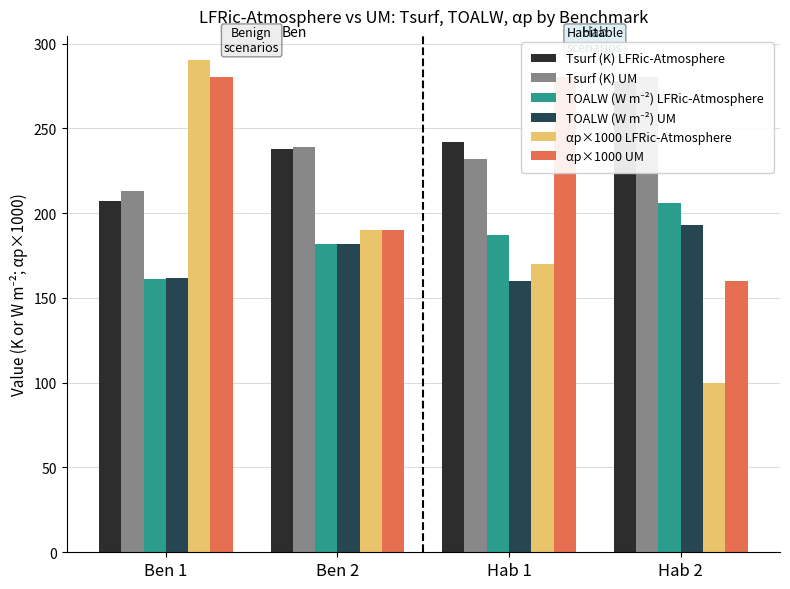

What is the label of the 2nd bar from the left?

Ben 2